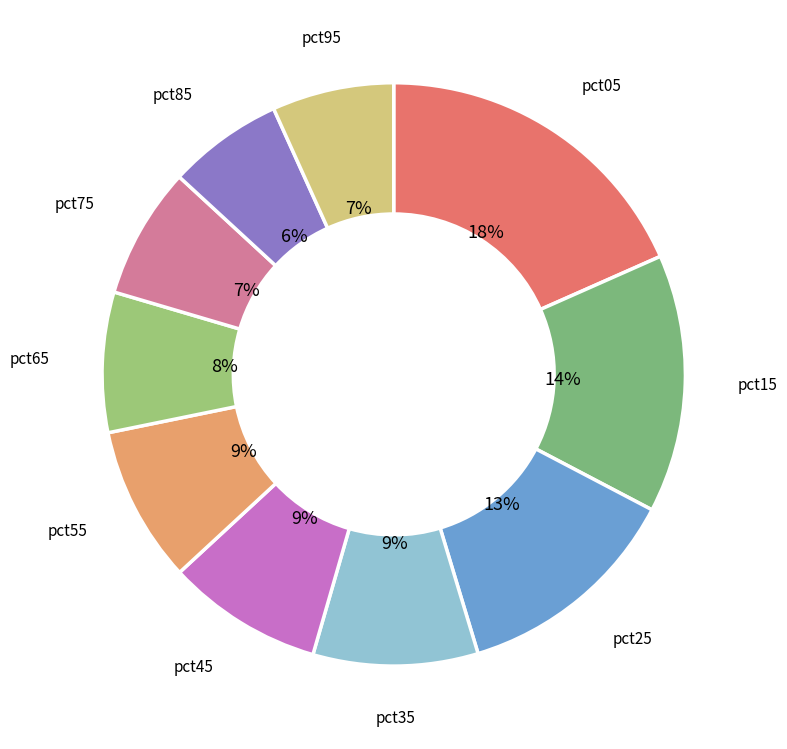

Rank the categories by value from lowest to highest.

pct85, pct95, pct75, pct65, pct45, pct55, pct35, pct25, pct15, pct05